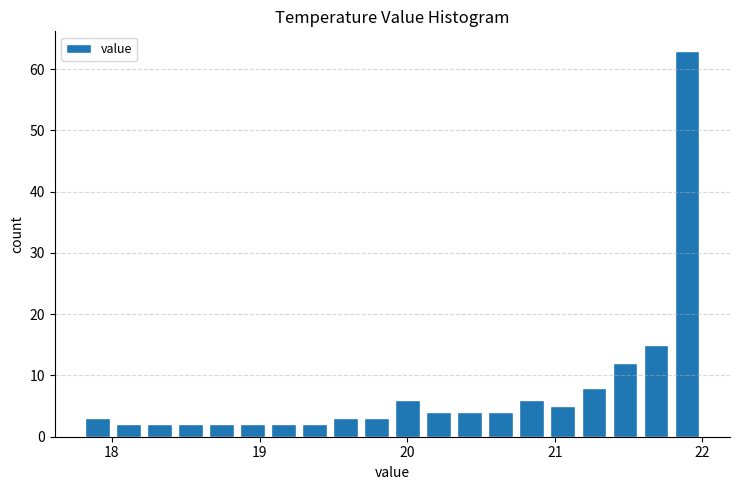

Around what value on the x-axis is the tallest bar? Give the approximate position of its centre, as read against the axis.

21.9